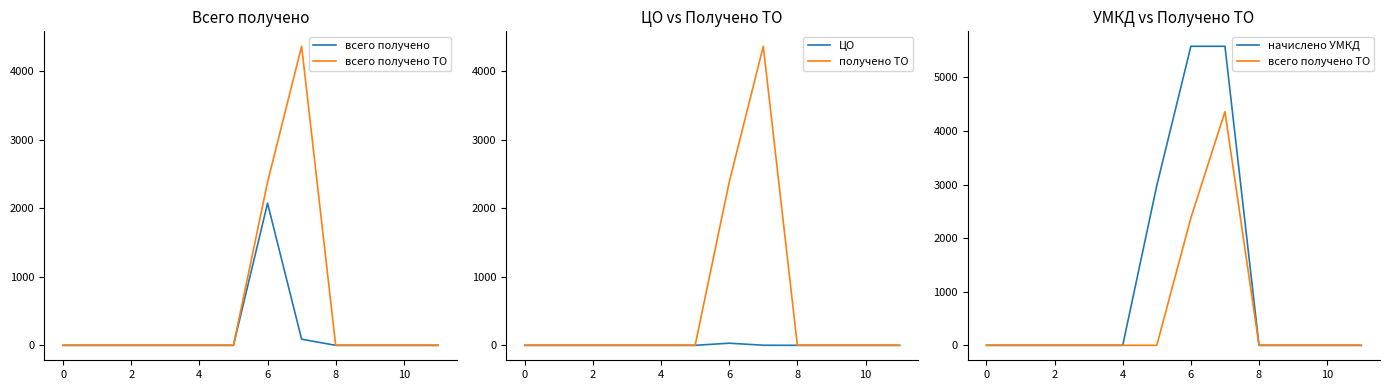

The value of получено ТО at 8 is 0.0. True or false?

True